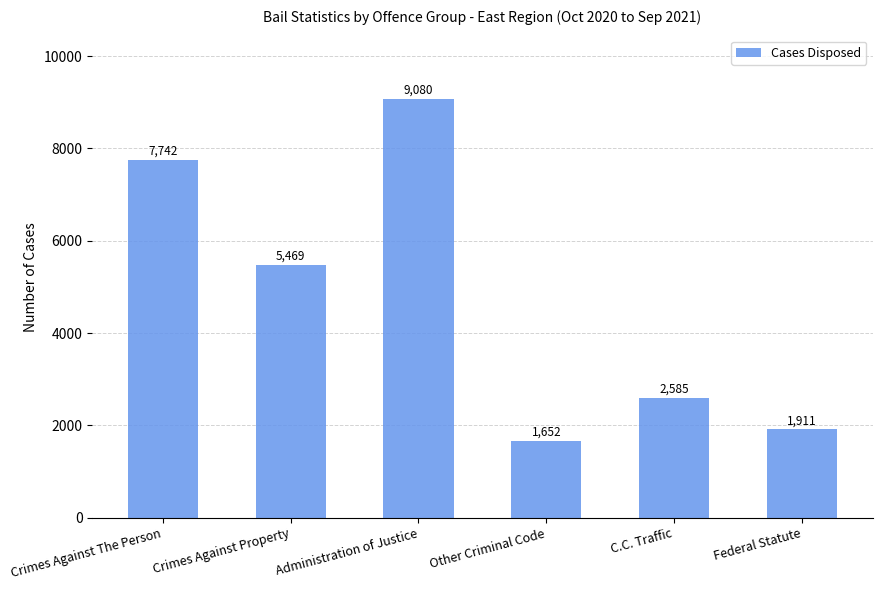

Reading left to right, list all the values displayed in this chart.

7742	5469	9080	1652	2585	1911